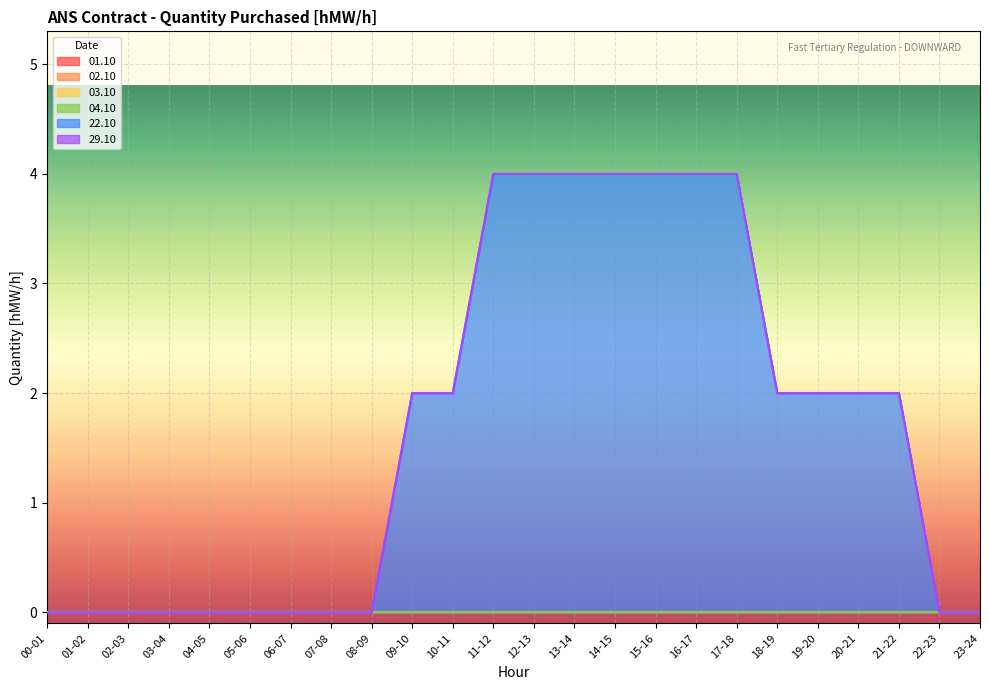

What is the sum of the 22.10 values at 18-19 and 11-12?

6